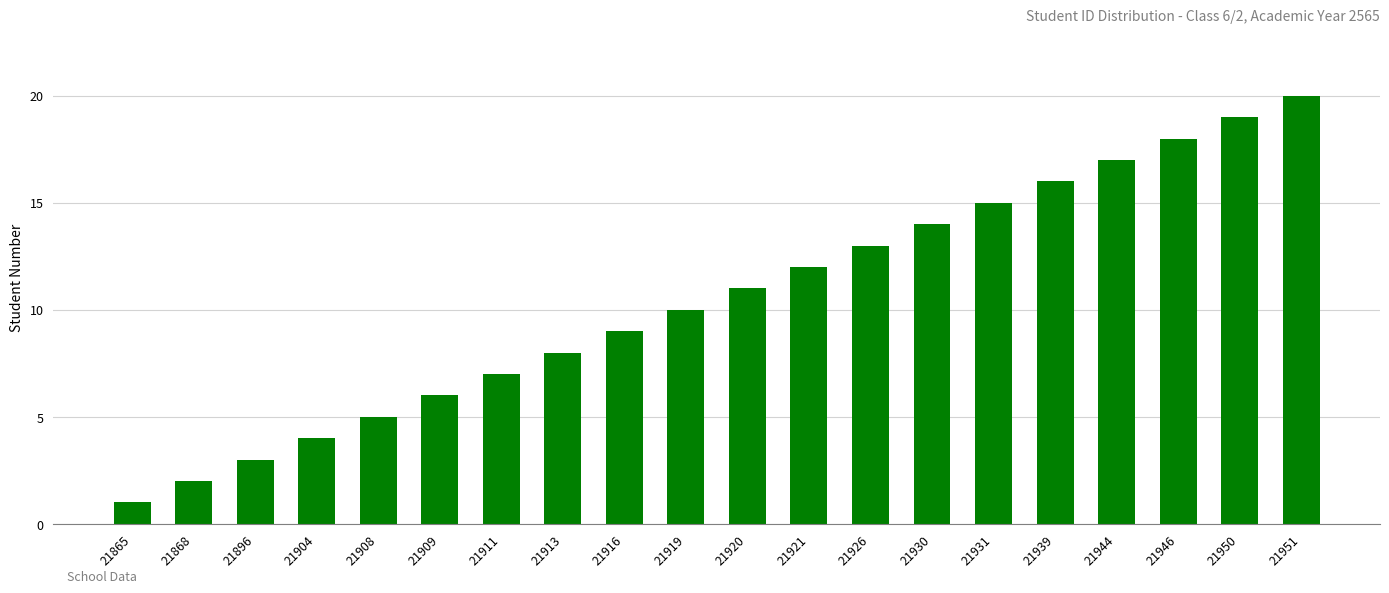

The value at 21868 is 2. True or false?

True